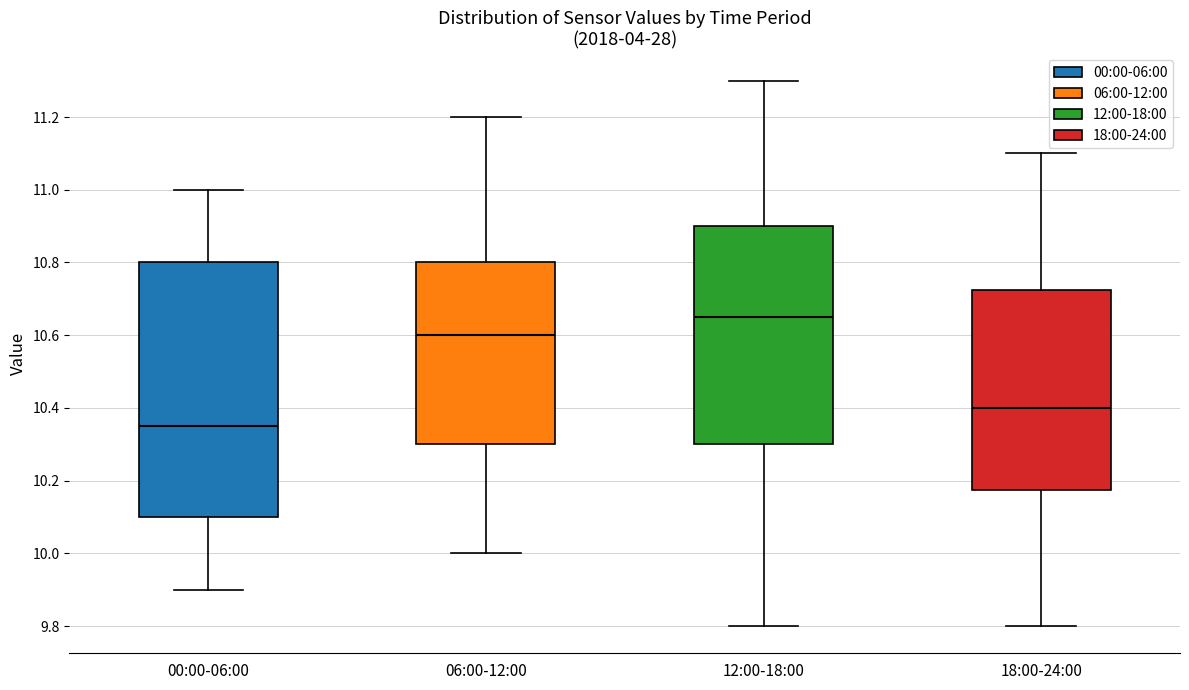

Where is the upper edge of the box for 06:00-12:00 on the y-axis? The values are not printed on the chart, so give them approximately, as read against the axis.

10.80